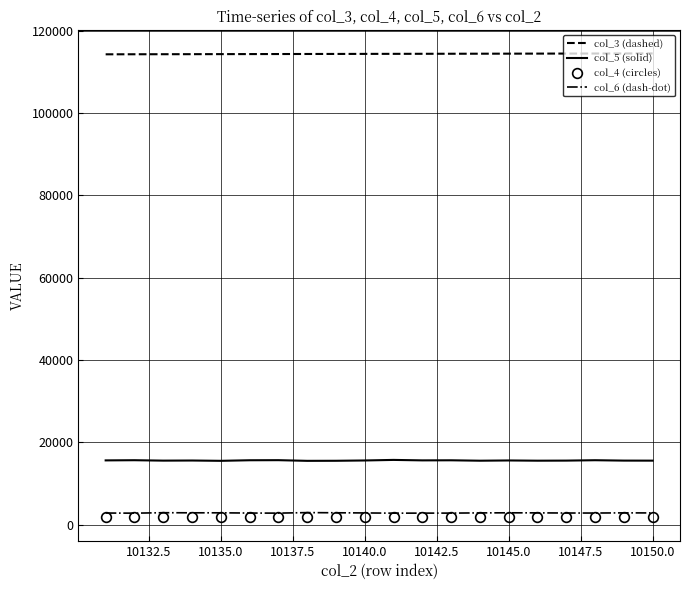

True or false: col_4 (circles) and col_5 (solid) intersect in this chart.

False